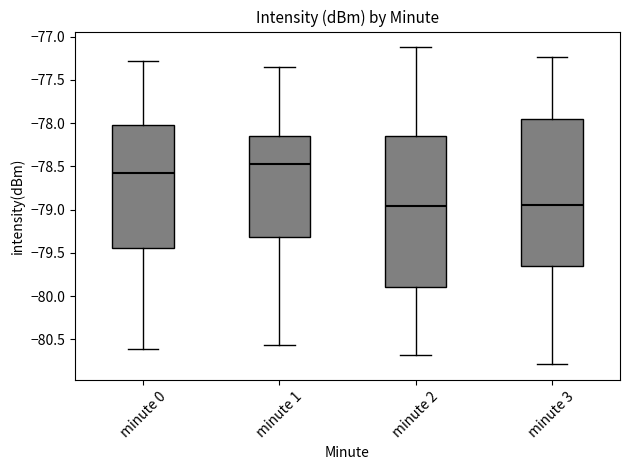

Reading left to right, transcribe this box plot: for each box, give where its median line is, the range the box spans, and where its two whiskers end, as read against the y-axis. The values are not printed on the chart, so give them approximately, as read against the axis.

minute 0: median -78.60, box -79.45 to -78.00, whiskers -80.60 to -77.30
minute 1: median -78.50, box -79.30 to -78.15, whiskers -80.55 to -77.35
minute 2: median -78.95, box -79.90 to -78.15, whiskers -80.70 to -77.10
minute 3: median -78.95, box -79.65 to -77.95, whiskers -80.80 to -77.25